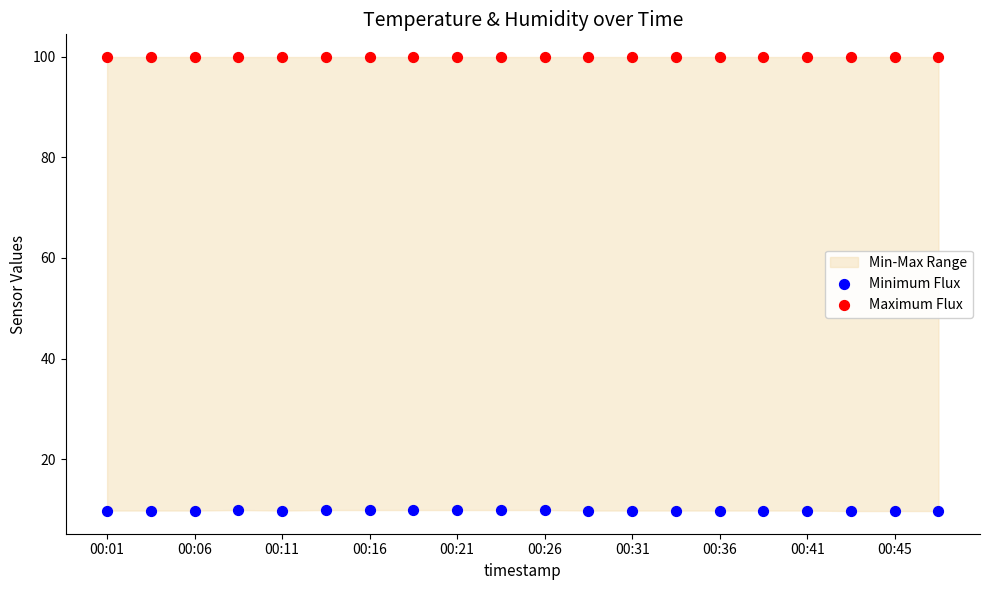

Which series reaches the maximum Y coordinate?

Maximum Flux